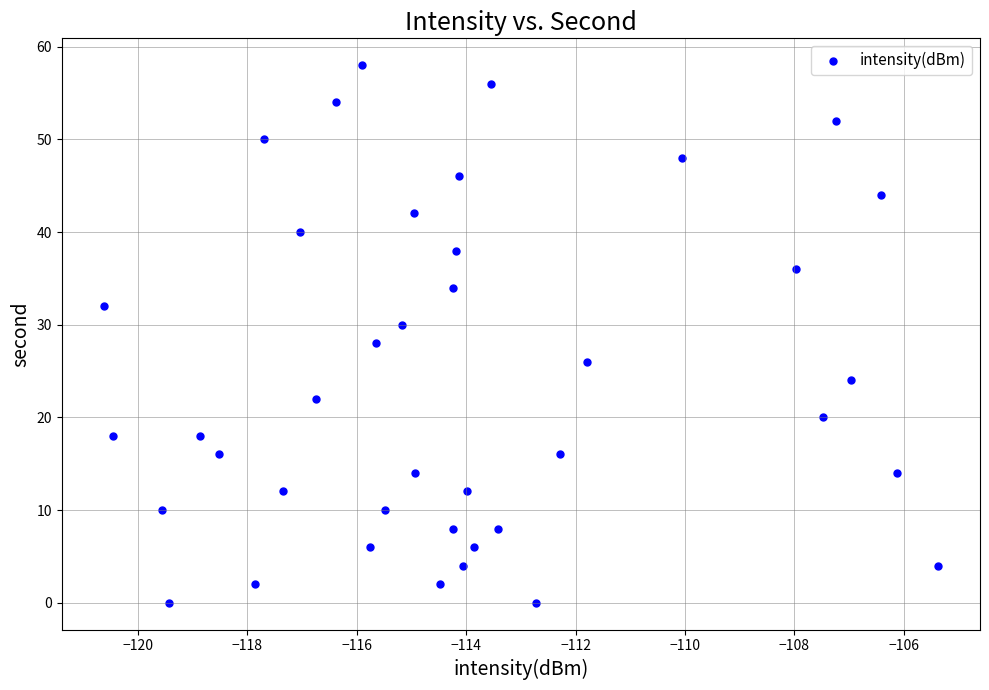

What is the range of Y values (max minus min)?

58